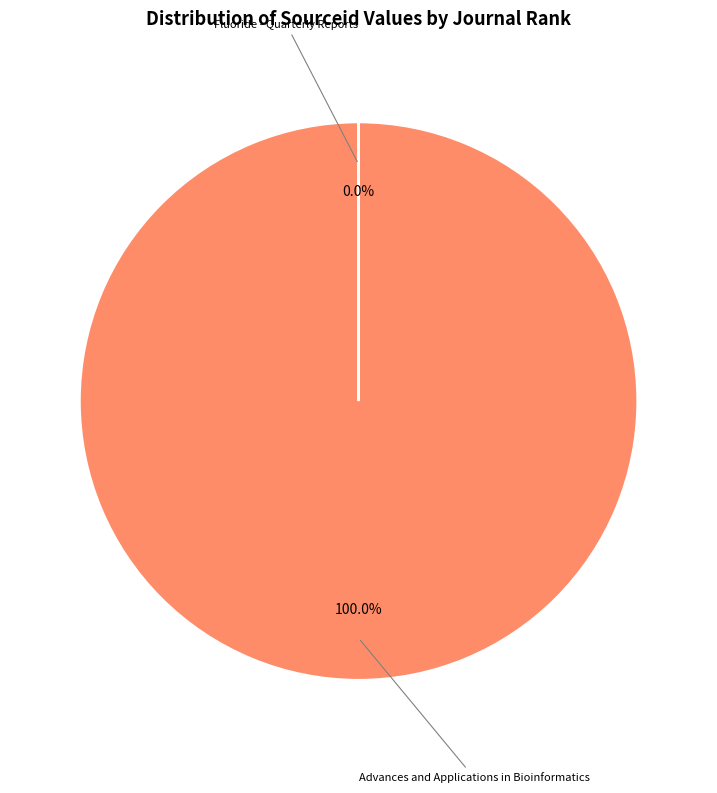

What is the majority slice?

Advances and Applications in Bioinformatics